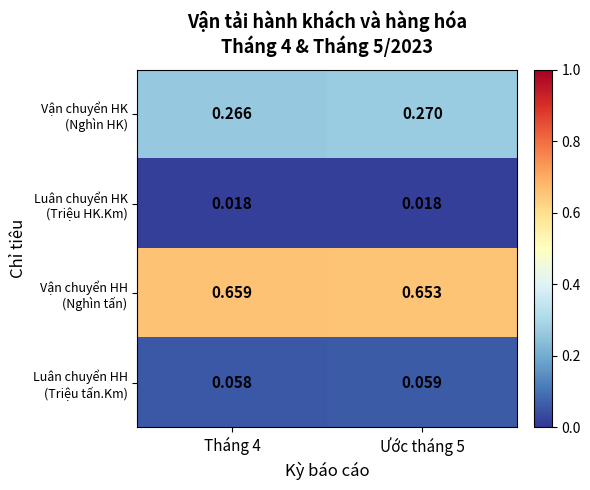

At which category does the chart reach its peak across all series?

Tháng 4